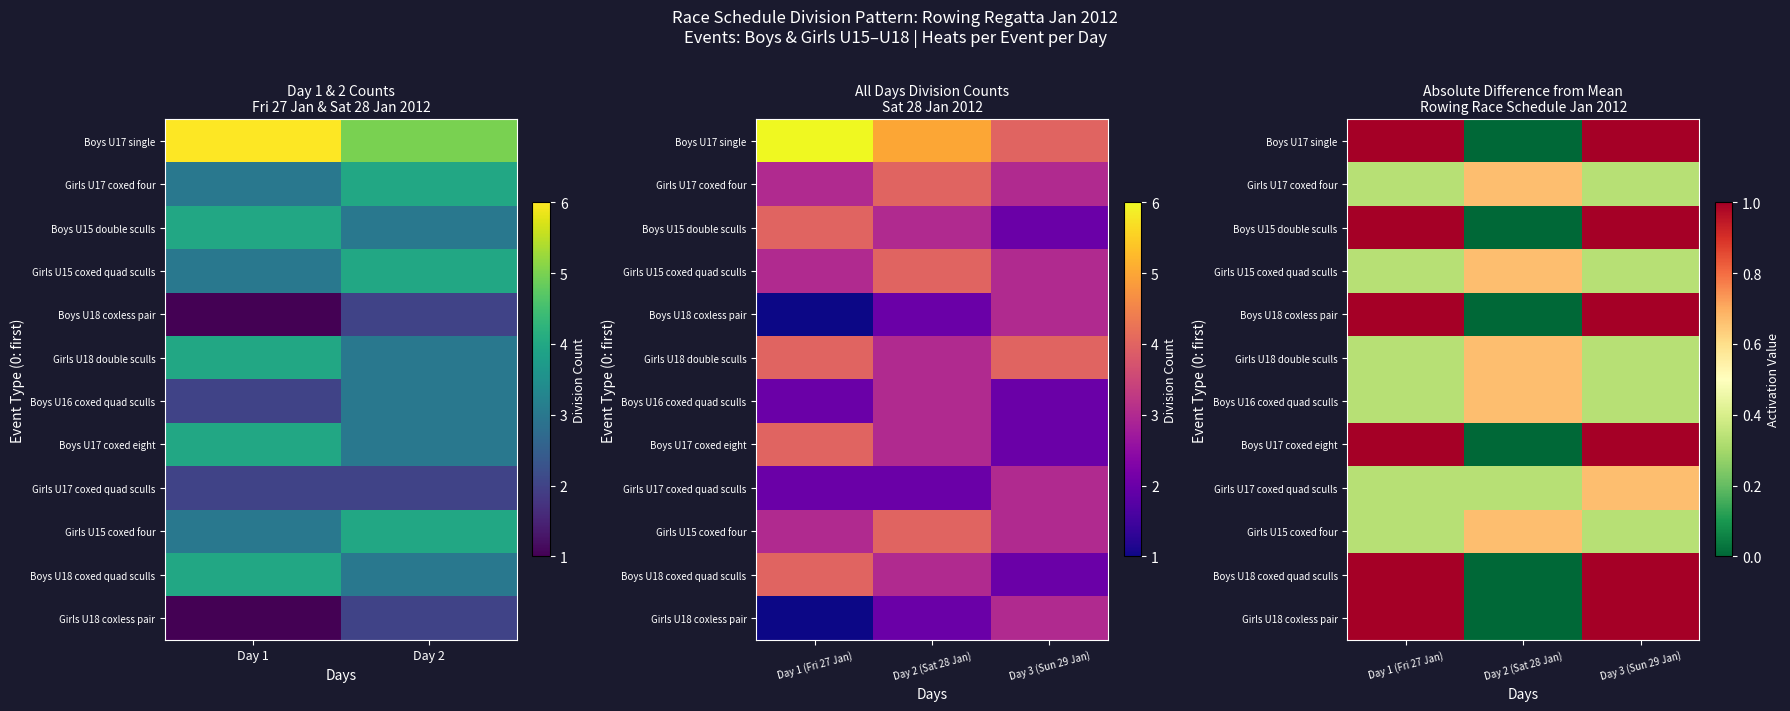

What is the sum of all Boys U17 coxed eight values?

2.0